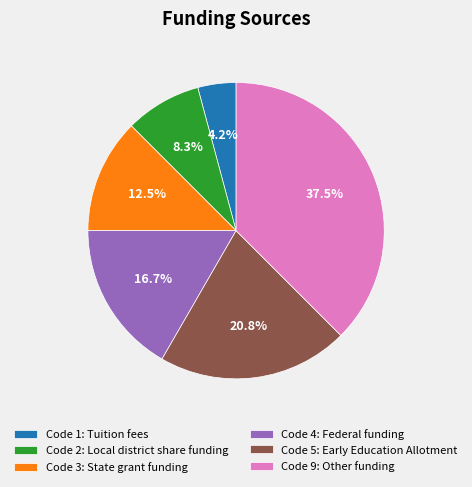

How much of the chart is everything except Code 5: Early Education Allotment?

79.2%